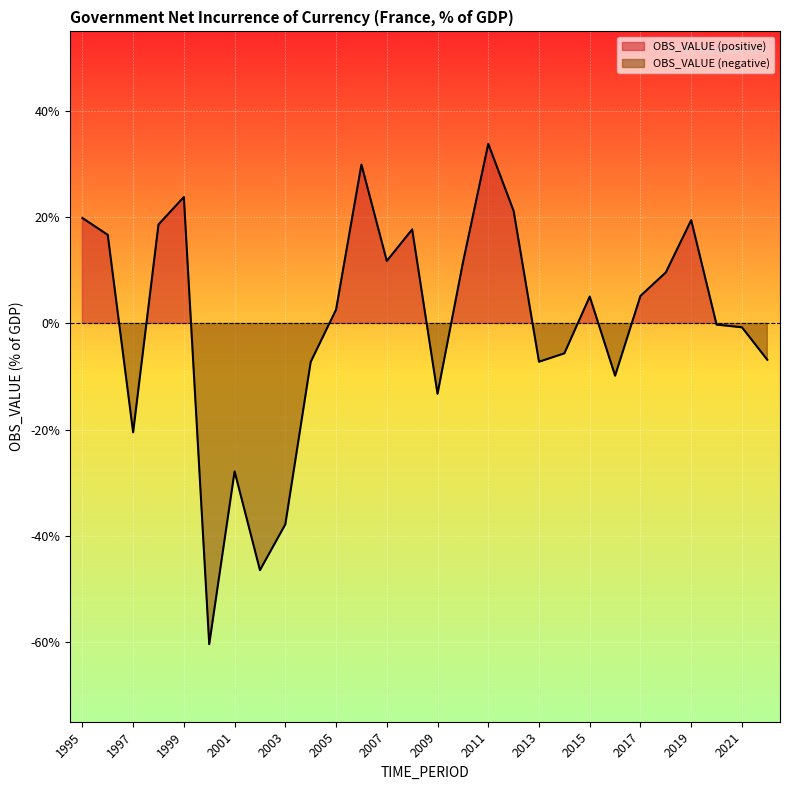

How many interior local valleys (lower than both neighbors) does the data have?

7